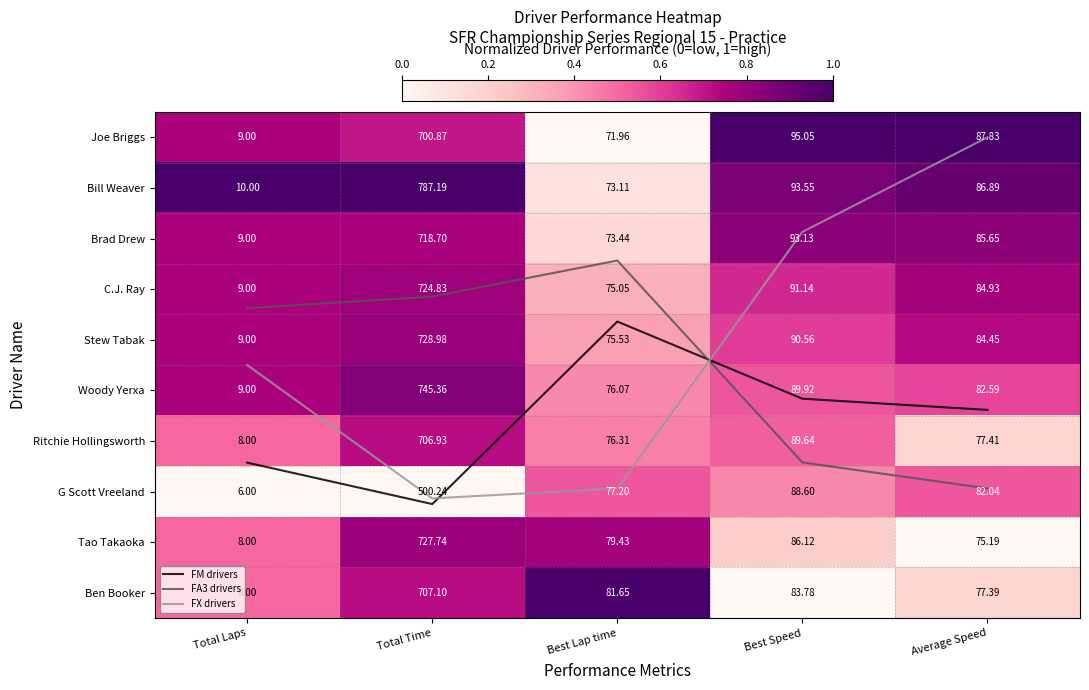

Rank the categories by G Scott Vreeland value from lowest to highest.

Total Laps, Total Time, Best Speed, Best Lap time, Average Speed